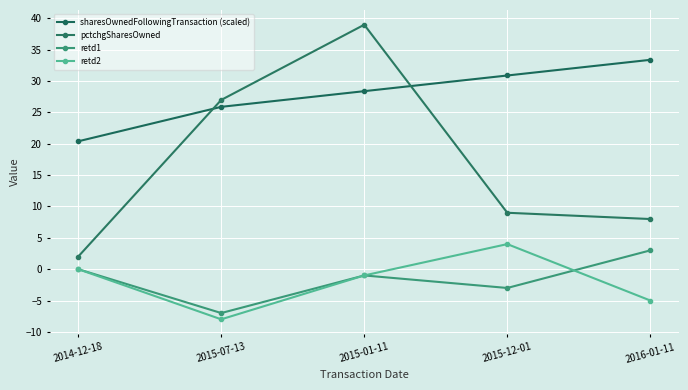

What is the label of the 4th point from the right?

2015-07-13